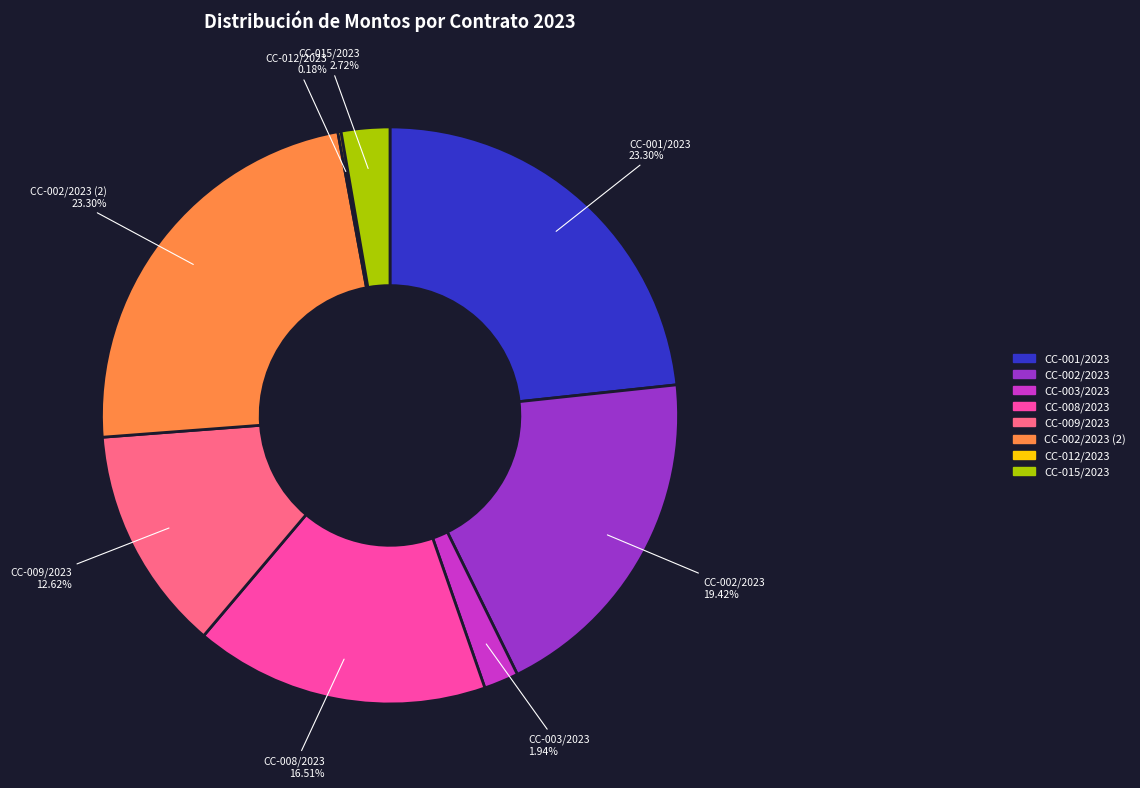

Approximately how many times larger is the value at CC-002/2023 compared to CC-009/2023?

1.5